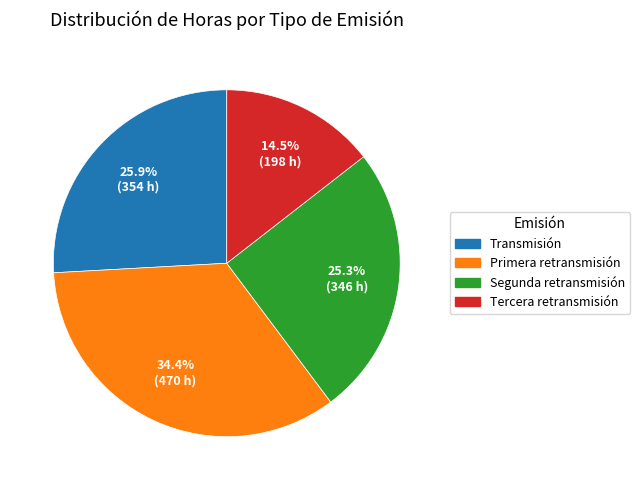

Which slice is the smallest?

Tercera retransmisión